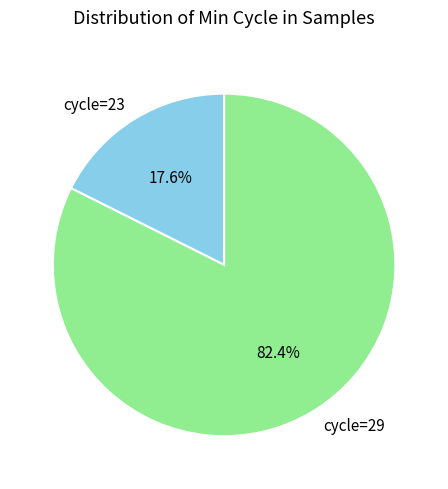

Does any single category account for the majority?

Yes